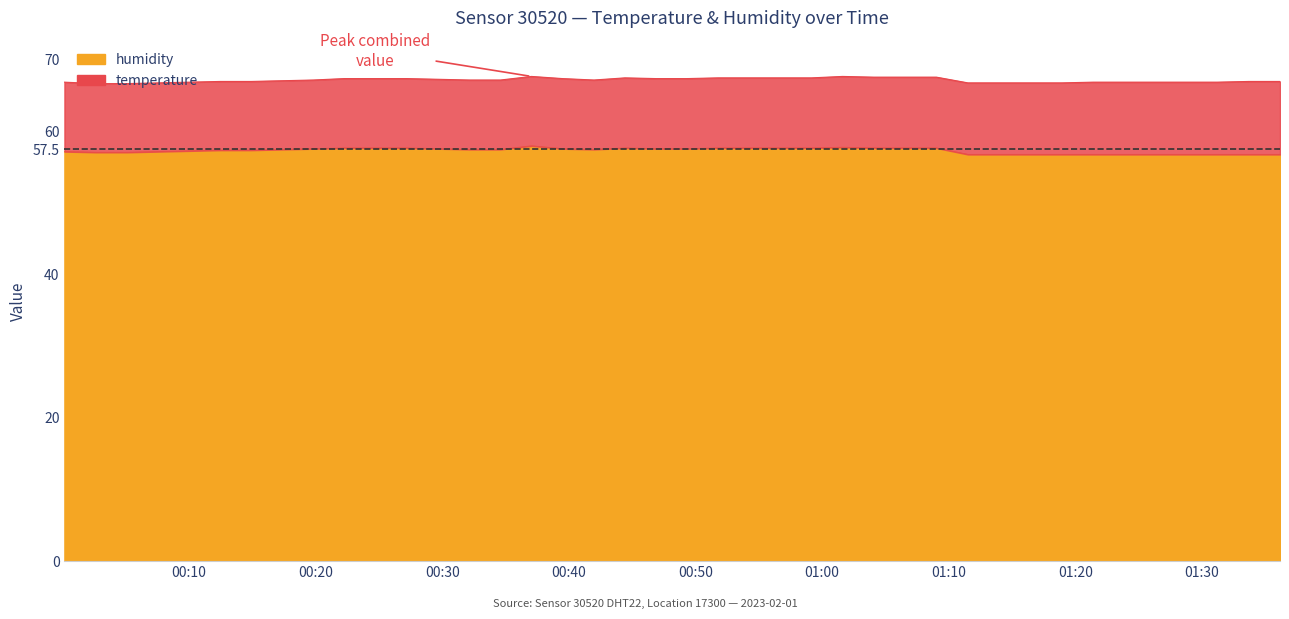

How many interior local peaks (higher than both neighbors) does the data have?

3